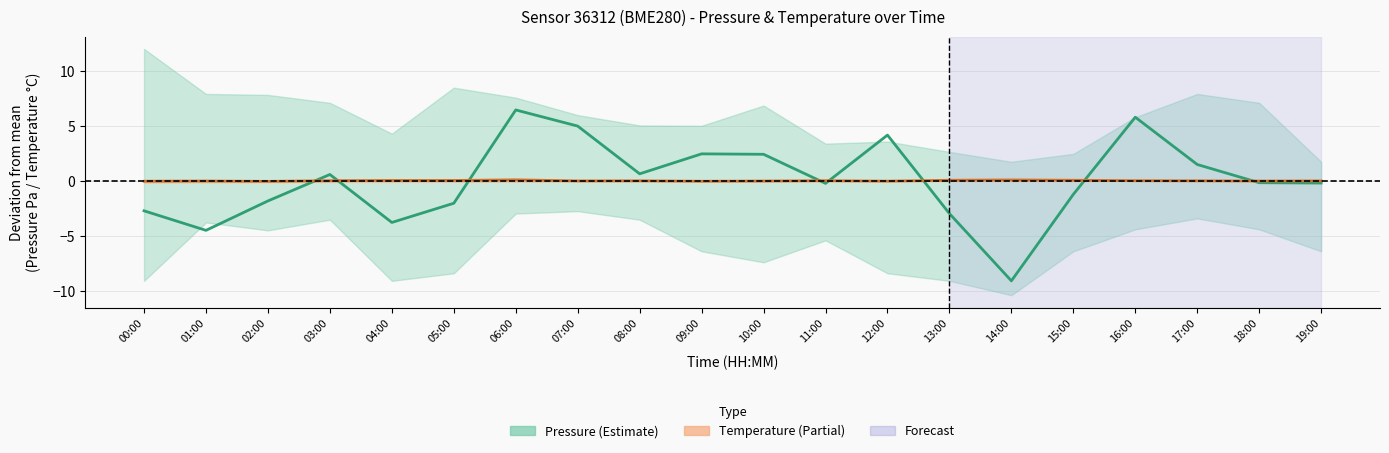

Where does the Pressure (centre) series first go above 0?

03:00